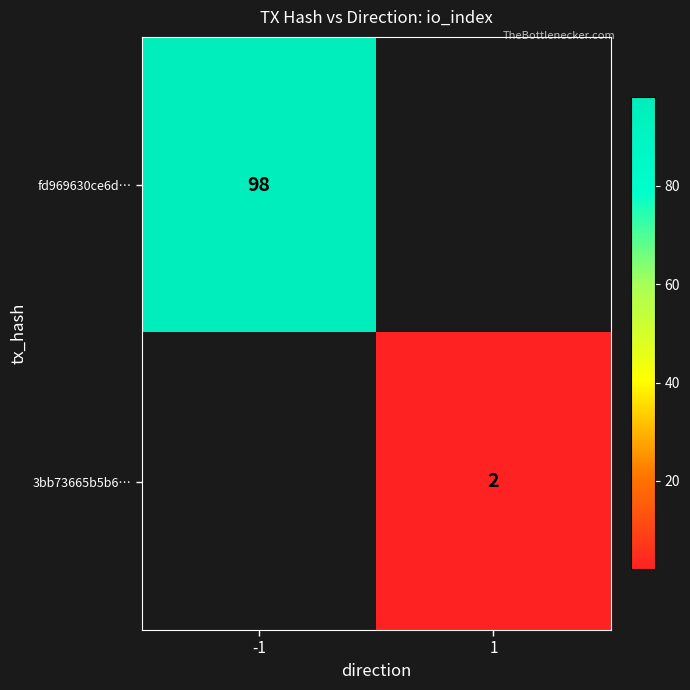

The value of 3bb73665b5b6… at 1 is 2. True or false?

True